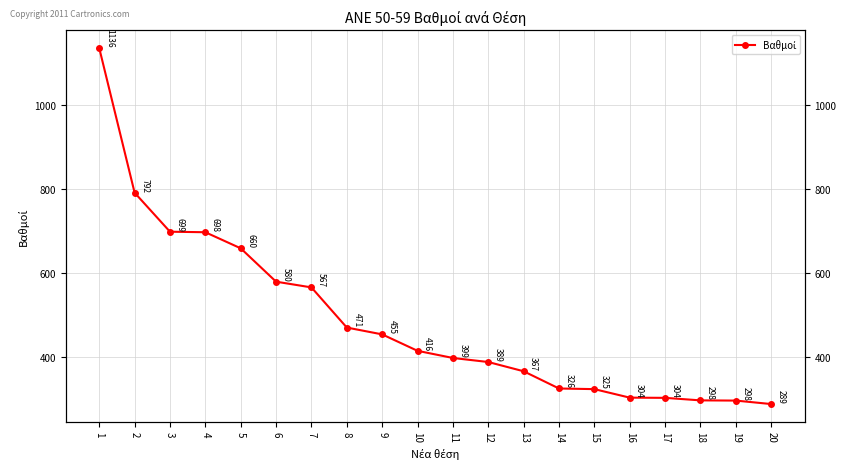

What is the sum of all values?

9773.9